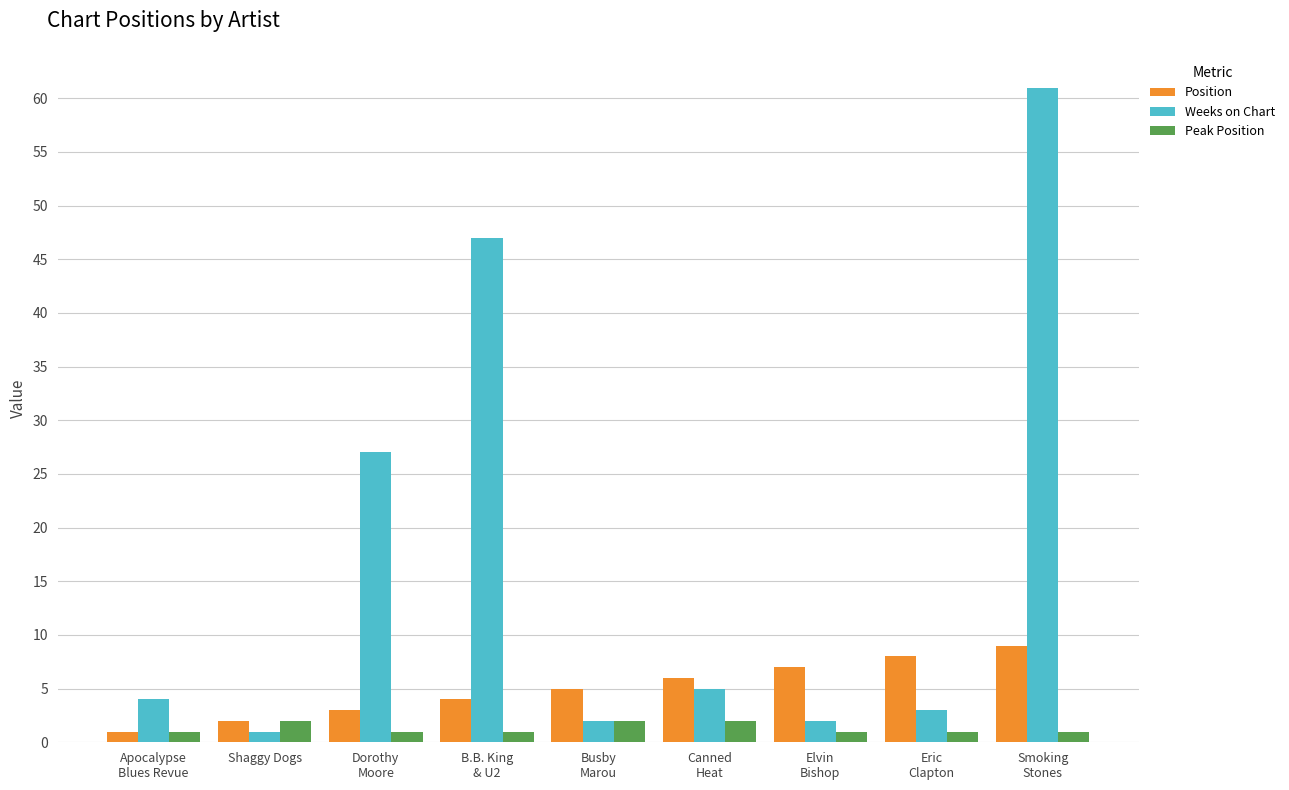

Which series has the widest spread of values?

Weeks on Chart